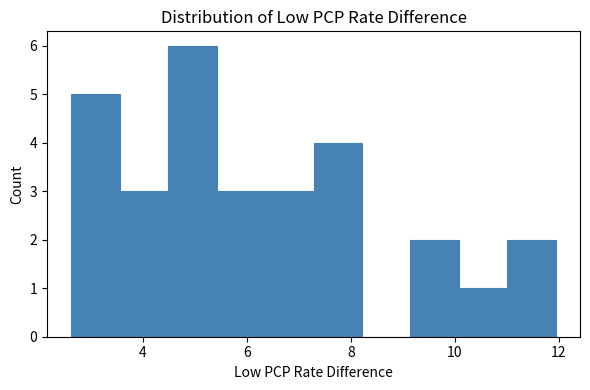

Reading left to right, transcribe this chart: for each bar, give the range it covers on the x-axis and its height. Neither the bar edges nor the heights are printed on the chart, so give them approximately, as read against the axes.

2.6 to 3.6: 5
3.6 to 4.4: 3
4.4 to 5.4: 6
5.4 to 6.4: 3
6.4 to 7.2: 3
7.2 to 8.2: 4
8.2 to 9.2: 0
9.2 to 10.0: 2
10.0 to 11.0: 1
11.0 to 12.0: 2